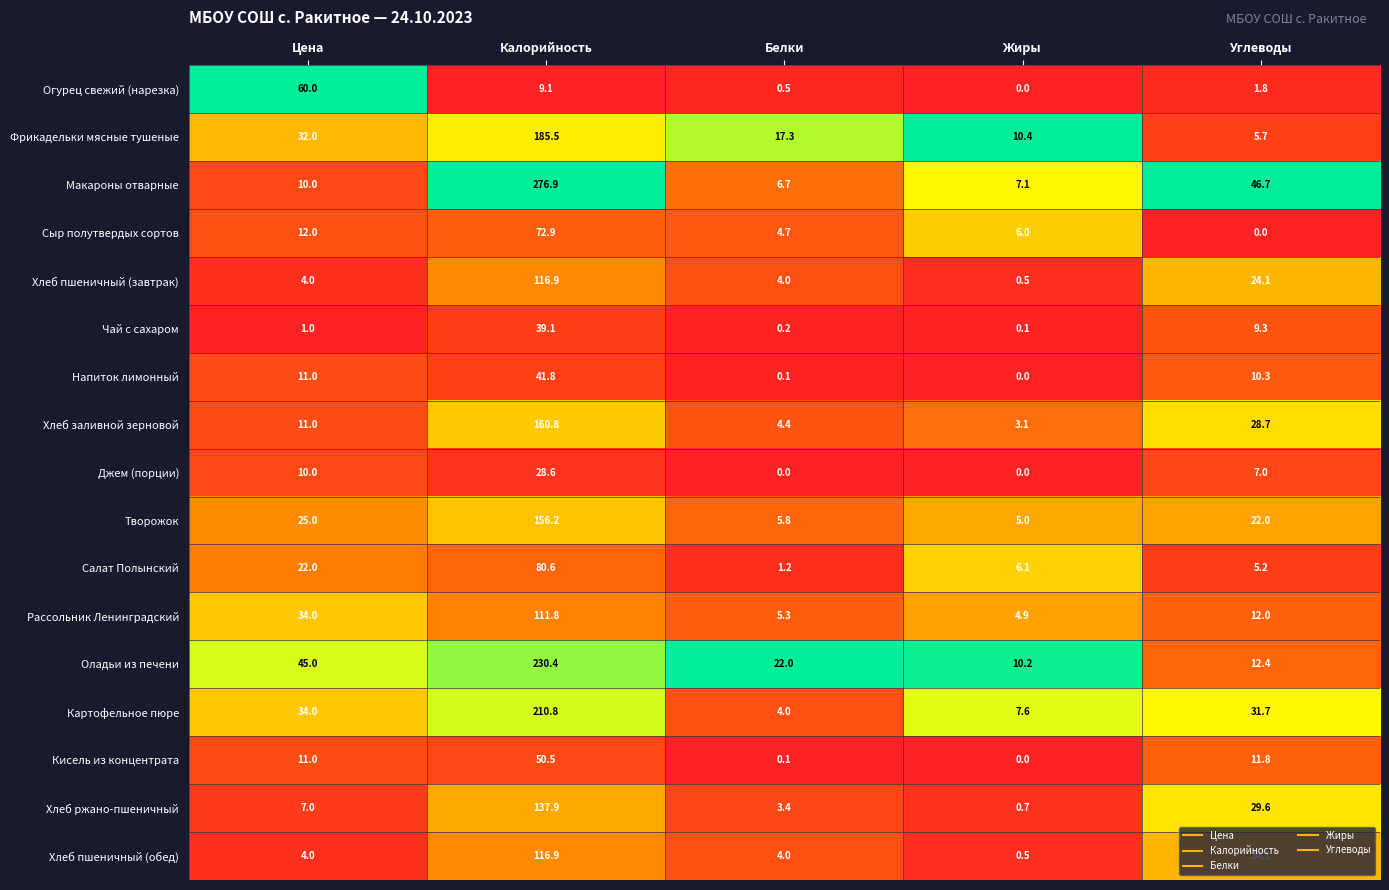

What is the sum of all Хлеб заливной зерновой values?

208.0